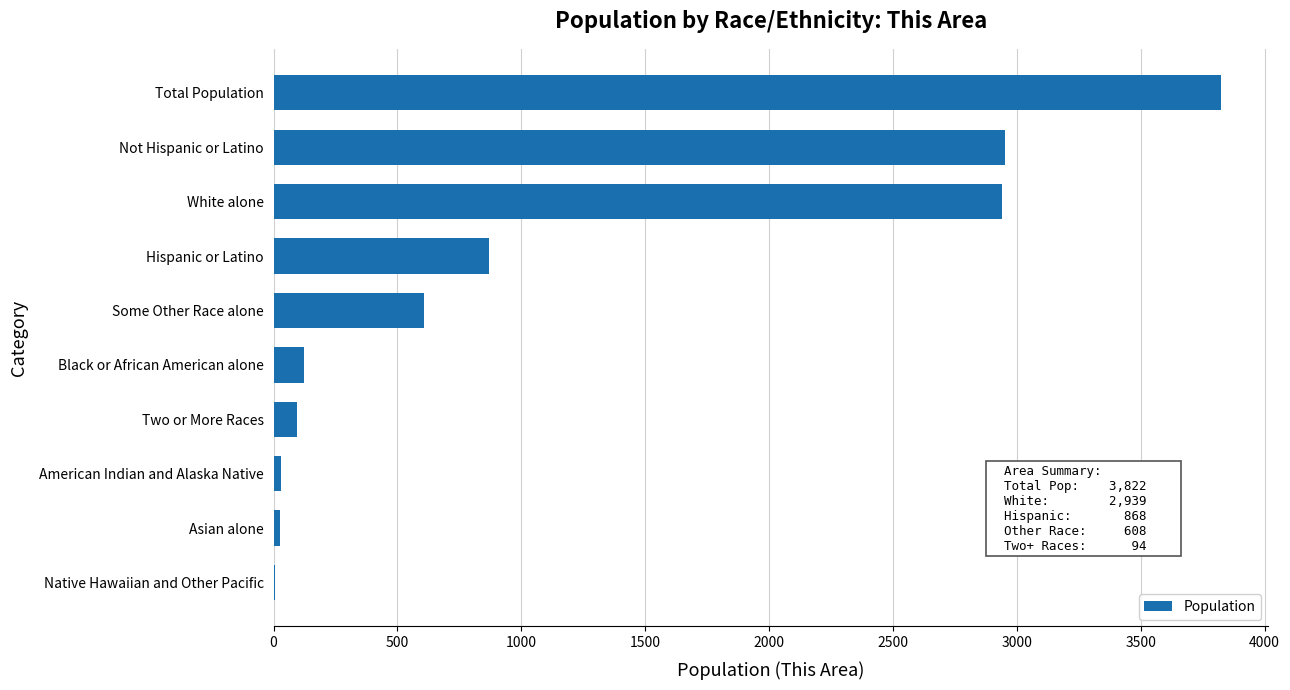

What is the sum of the values at White alone and Hispanic or Latino?

3807